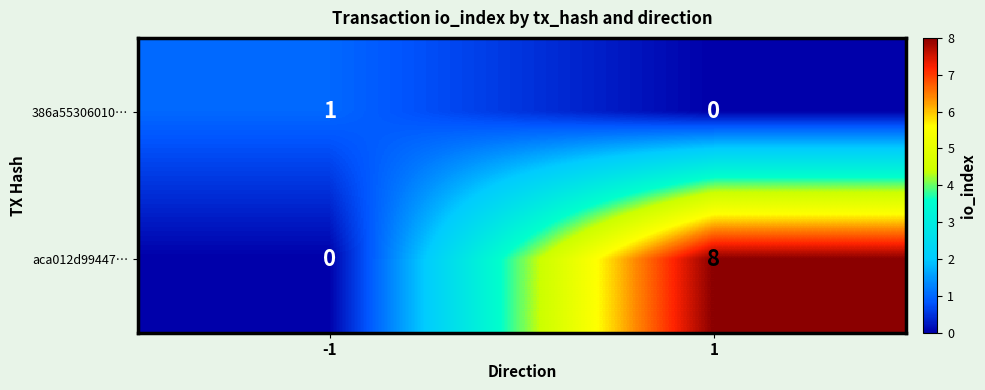

What is the average value of the aca012d99447… series?

4